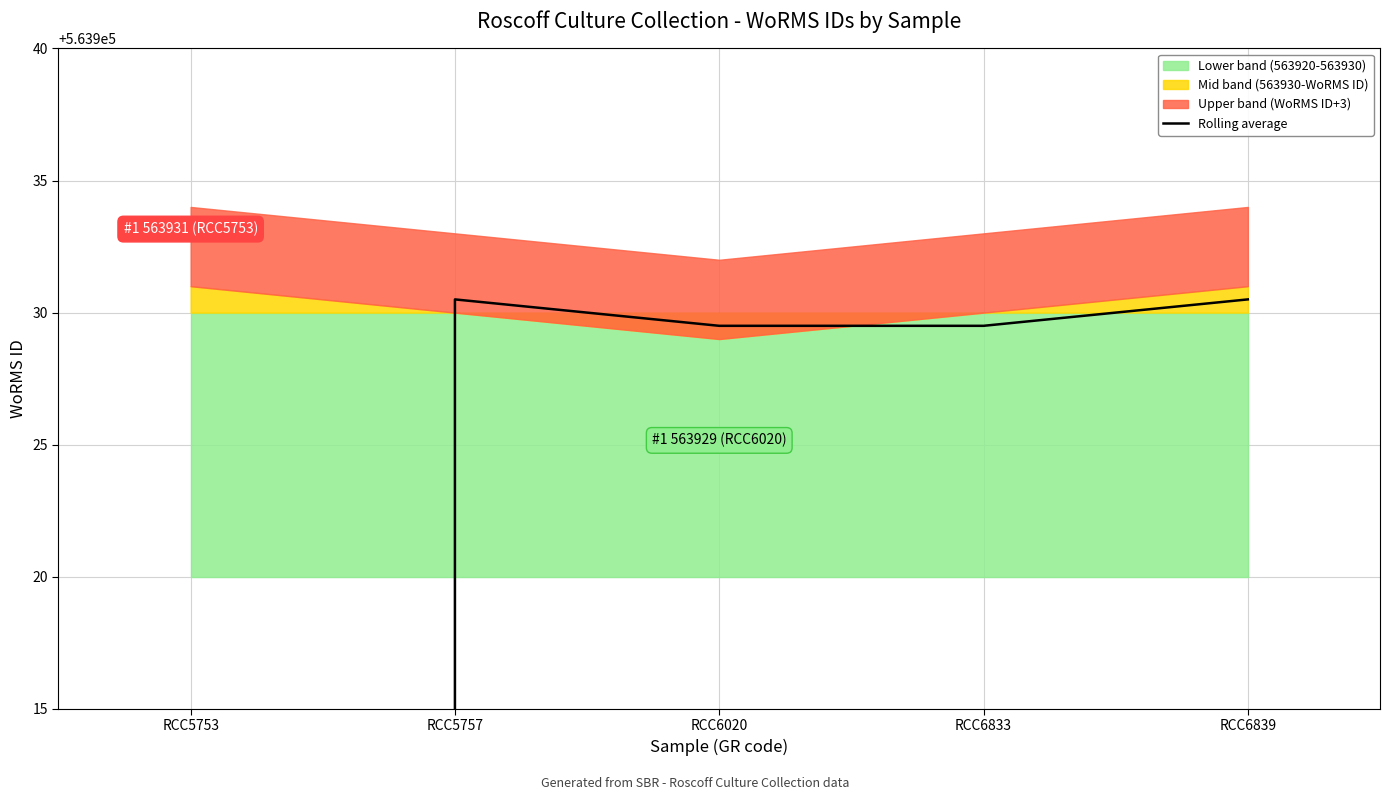

At which category does the data reach its first local peak?

RCC5757